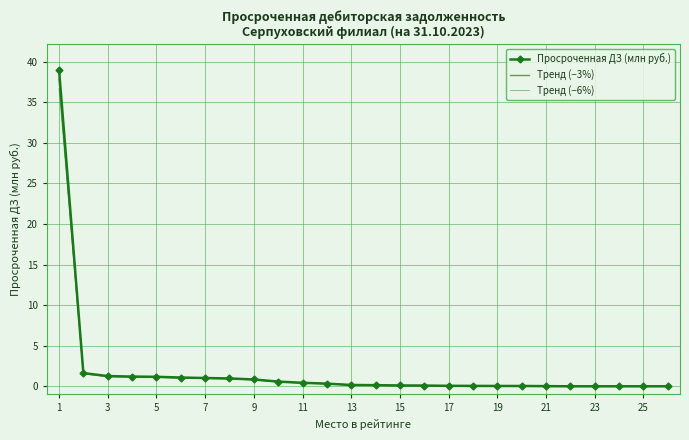

True or false: Тренд (−6%) has more than 2 points higher than both neighbors.

False